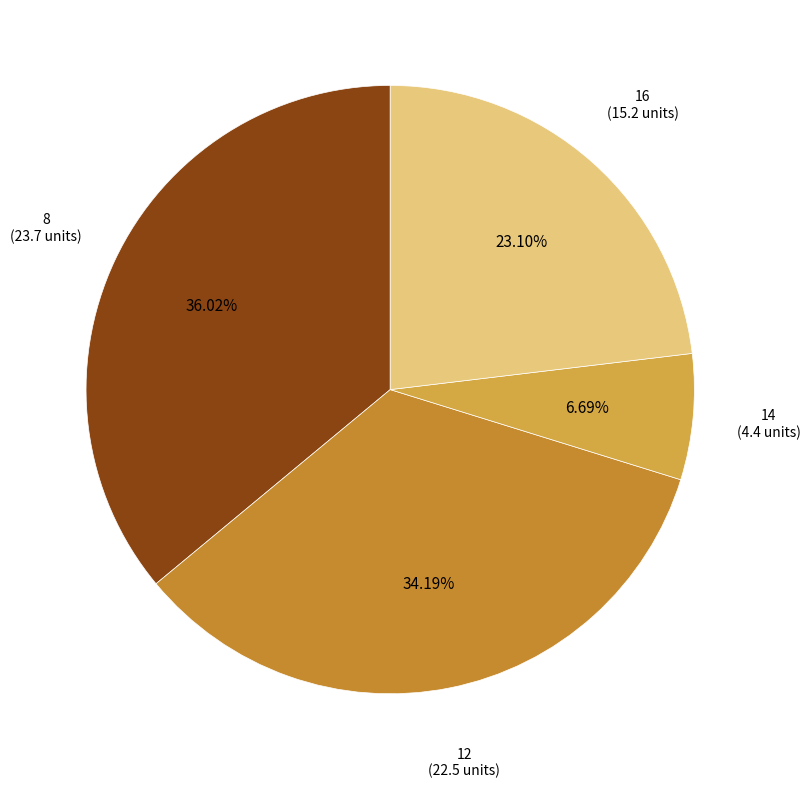

How many segments does this pie chart have?

4